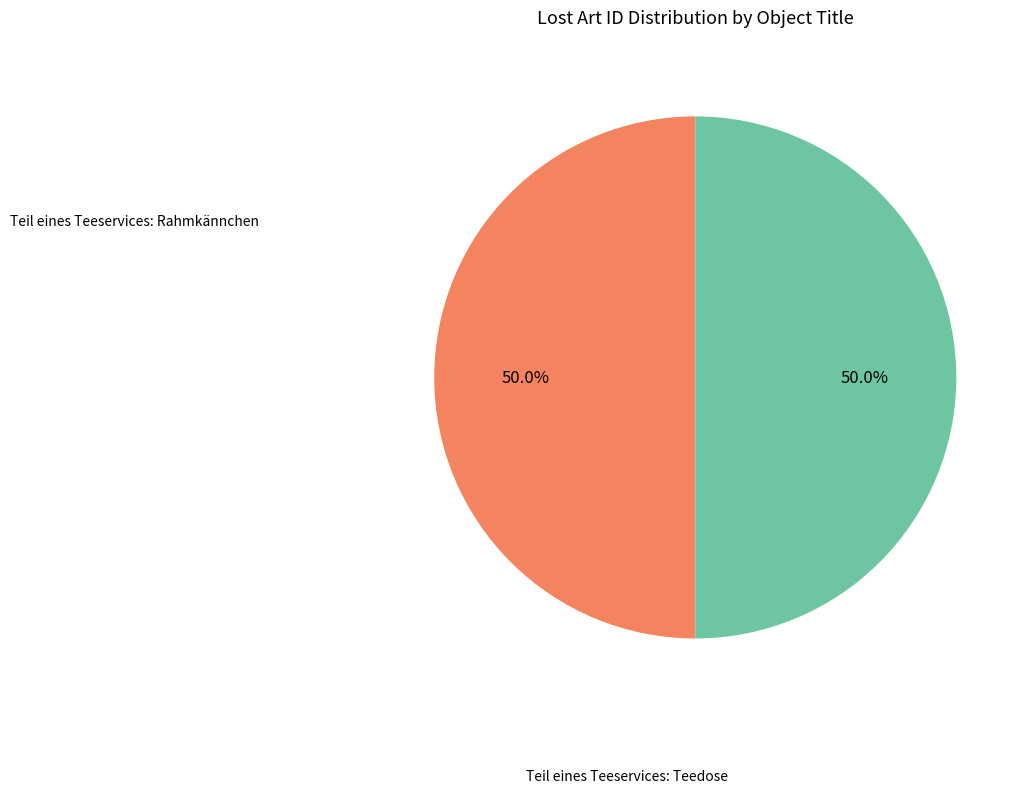

Combined, what portion of the pie is Teil eines Teeservices: Teedose and Teil eines Teeservices: Rahmkännchen?

100.0%